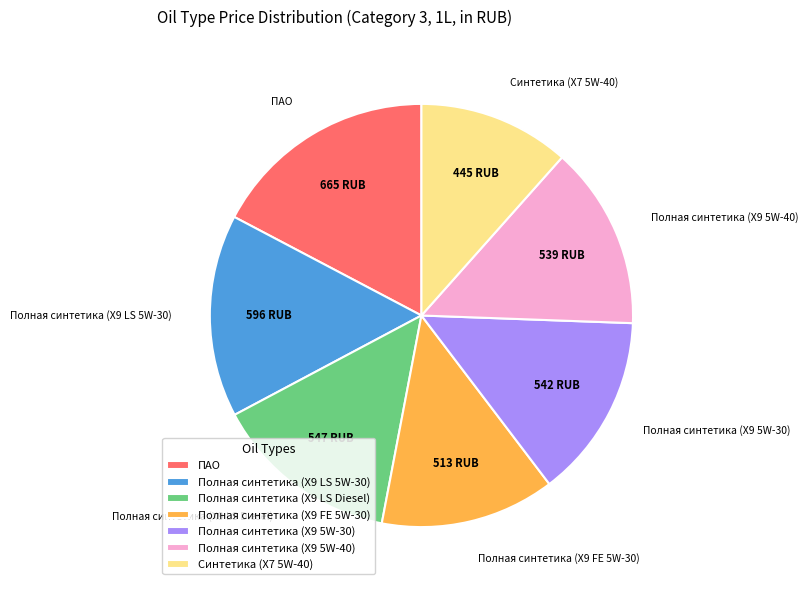

Which category has the biggest portion of the pie?

ПАО